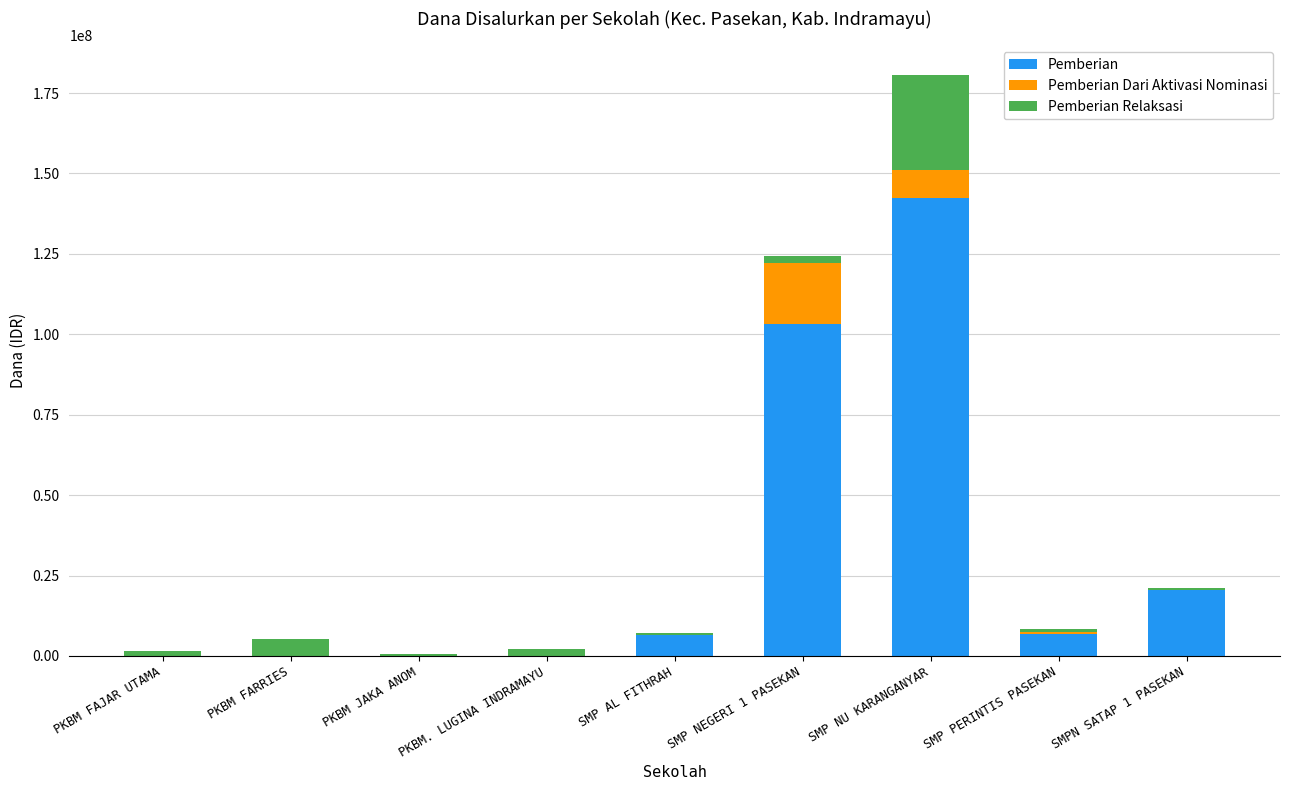

At which category is the sum across all series the highest?

SMP NU KARANGANYAR